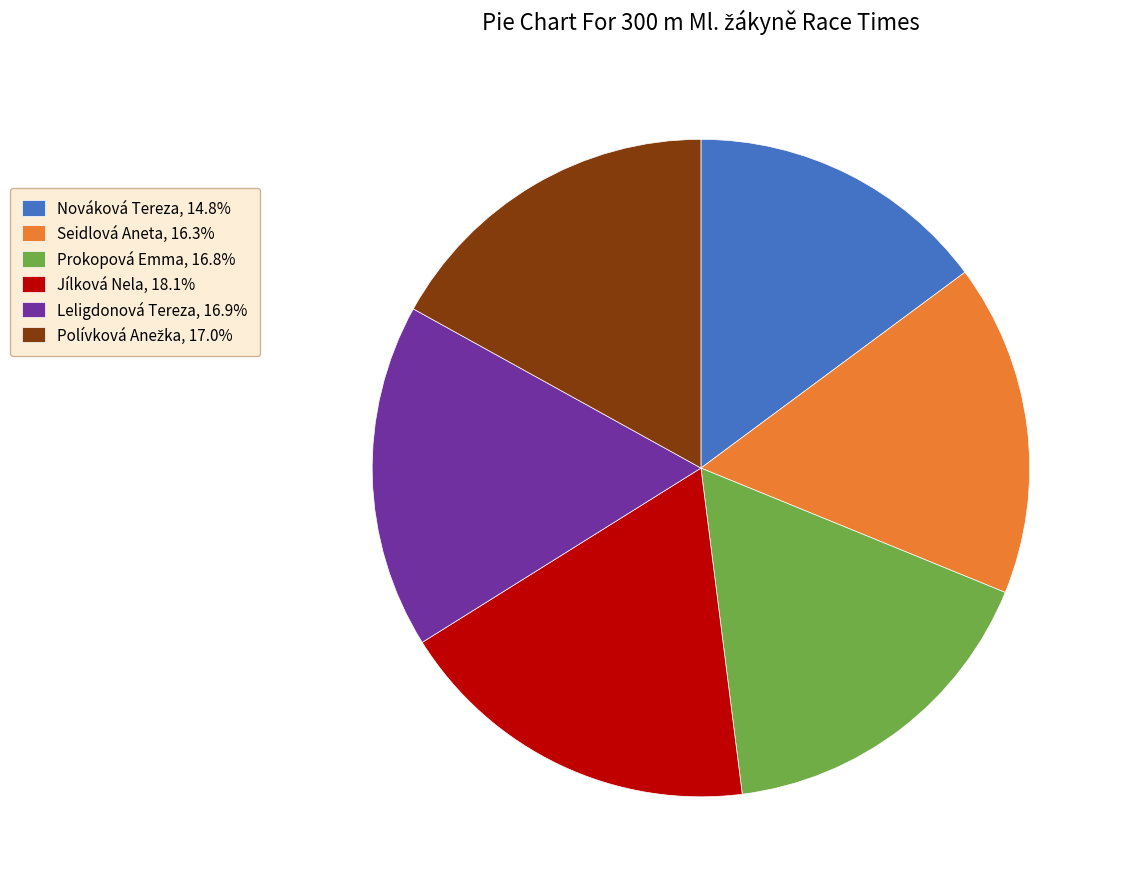

How many slices are in this pie chart?

6